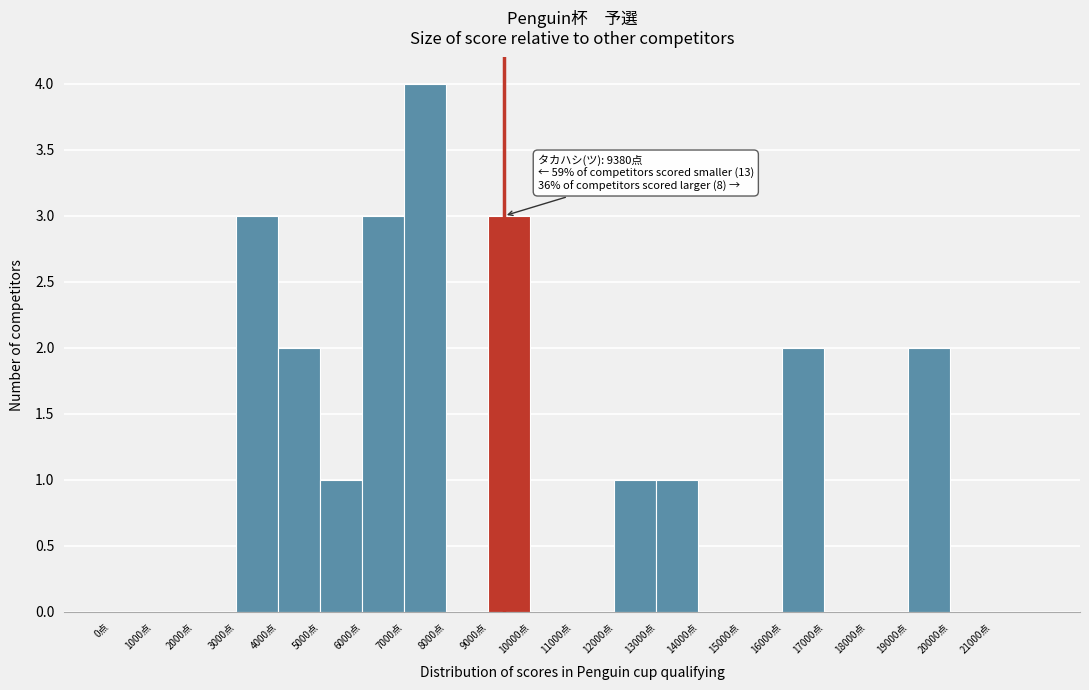

Over which range of the x-axis is the bar tallest?

7000 to 8000